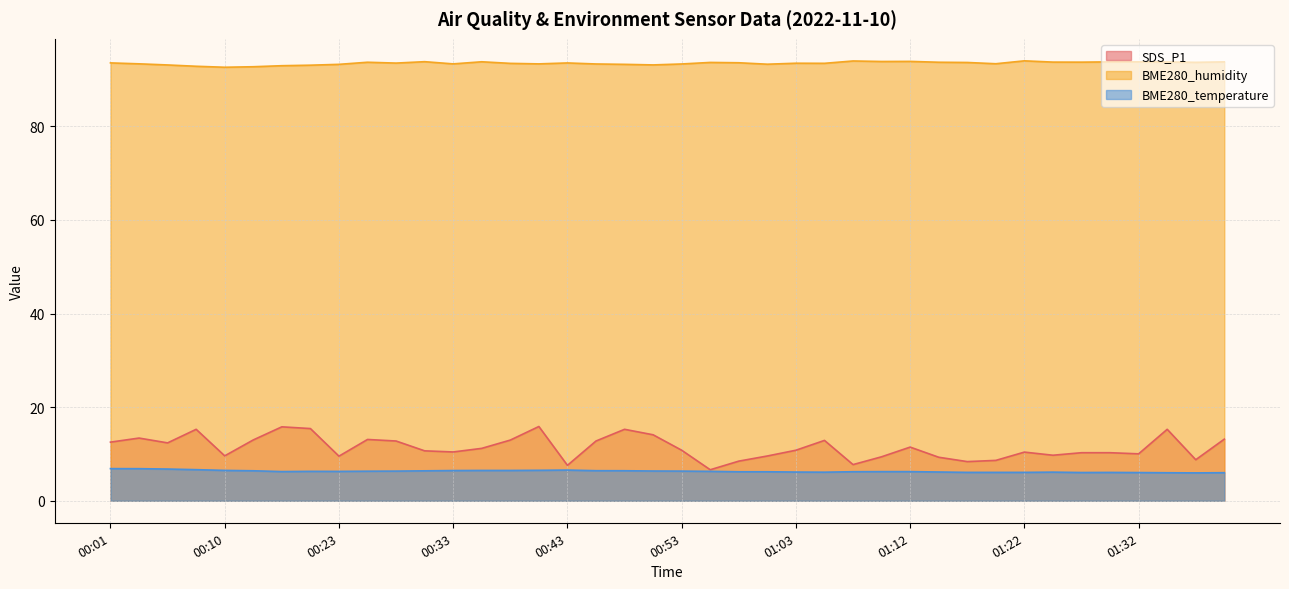

Reading left to right, extract all data points from this chart.

SDS_P1: 00:01=12.5	00:03=13.4	00:06=12.4	00:08=15.3	00:10=9.6	00:13=13.0	00:18=15.8	00:21=15.4	00:23=9.5	00:26=13.1	00:28=12.8	00:31=10.7	00:33=10.4	00:36=11.2	00:38=13.0	00:40=15.9	00:43=7.6	00:45=12.8	00:48=15.3	00:50=14.1	00:53=10.8	00:55=6.6	00:58=8.5	01:00=9.6	01:03=10.8	01:05=12.9	01:07=7.7	01:10=9.4	01:12=11.5	01:15=9.3	01:17=8.4	01:20=8.6	01:22=10.4	01:25=9.7	01:27=10.3	01:29=10.3	01:32=10.0	01:34=15.3	01:37=8.8	01:39=13.2
BME280_humidity: 00:01=93.6	00:03=93.4	00:06=93.1	00:08=92.8	00:10=92.6	00:13=92.7	00:18=93.0	00:21=93.1	00:23=93.2	00:26=93.7	00:28=93.5	00:31=93.8	00:33=93.3	00:36=93.8	00:38=93.5	00:40=93.3	00:43=93.5	00:45=93.3	00:48=93.2	00:50=93.1	00:53=93.3	00:55=93.7	00:58=93.6	01:00=93.3	01:03=93.5	01:05=93.5	01:07=94.0	01:10=93.9	01:12=93.9	01:15=93.7	01:17=93.7	01:20=93.4	01:22=94.0	01:25=93.7	01:27=93.7	01:29=93.8	01:32=93.8	01:34=93.8	01:37=93.7	01:39=93.8
BME280_temperature: 00:01=6.9	00:03=6.9	00:06=6.8	00:08=6.7	00:10=6.5	00:13=6.4	00:18=6.2	00:21=6.3	00:23=6.3	00:26=6.3	00:28=6.3	00:31=6.4	00:33=6.5	00:36=6.5	00:38=6.5	00:40=6.5	00:43=6.6	00:45=6.4	00:48=6.4	00:50=6.4	00:53=6.3	00:55=6.3	00:58=6.2	01:00=6.2	01:03=6.1	01:05=6.1	01:07=6.2	01:10=6.2	01:12=6.2	01:15=6.2	01:17=6.1	01:20=6.1	01:22=6.1	01:25=6.1	01:27=6.0	01:29=6.1	01:32=6.0	01:34=6.0	01:37=6.0	01:39=6.0